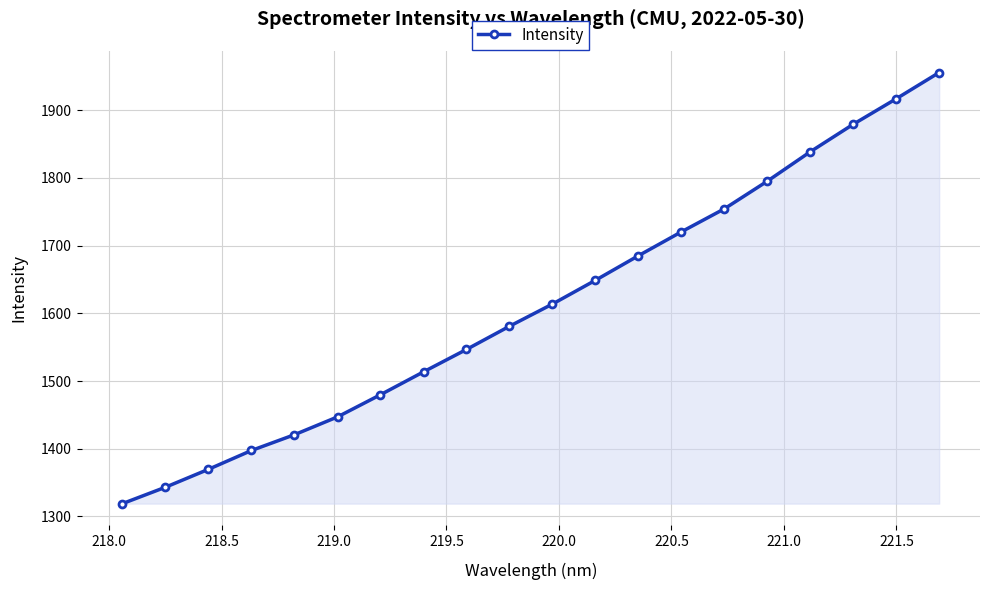

What is the value of the 10th point from the left?

1580.9